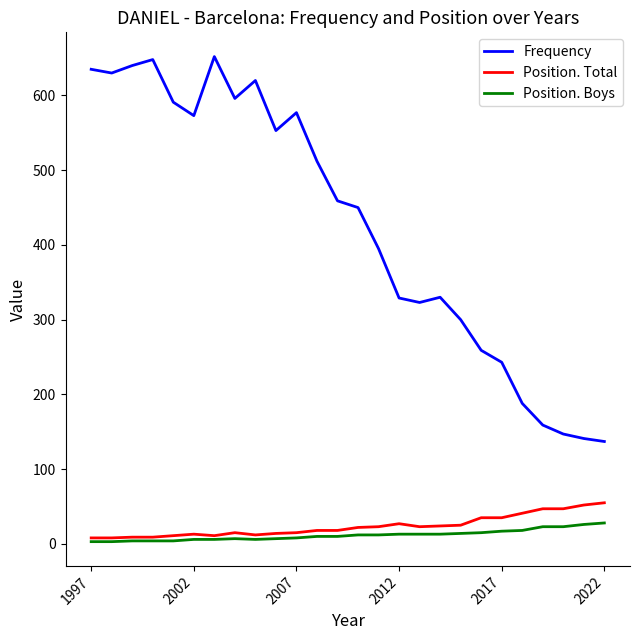

What is the greatest value displayed?

652